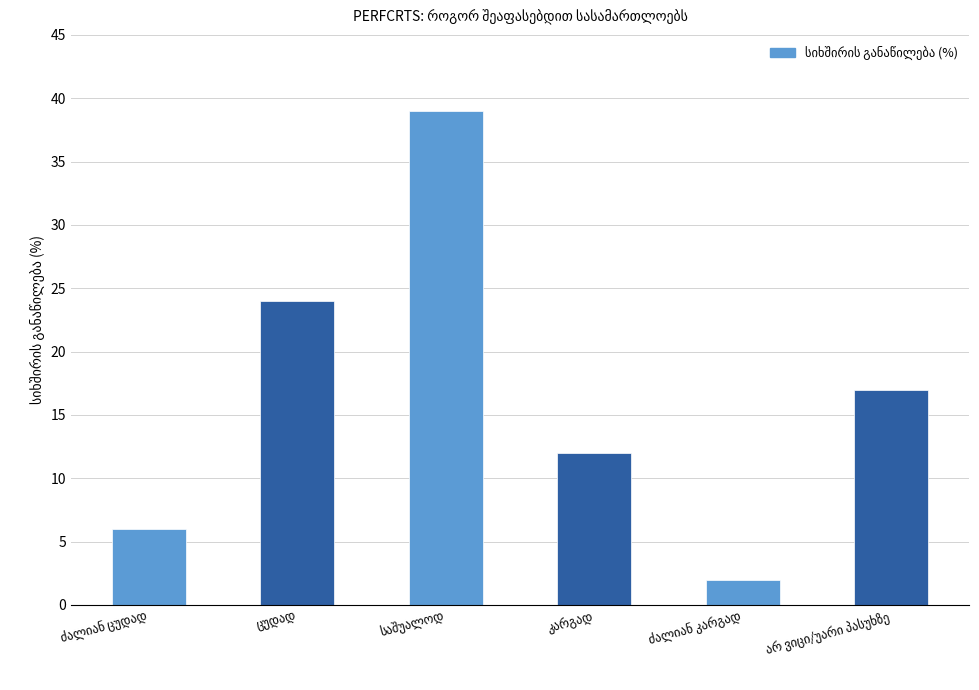

What is the value of the 3rd bar from the left?

39